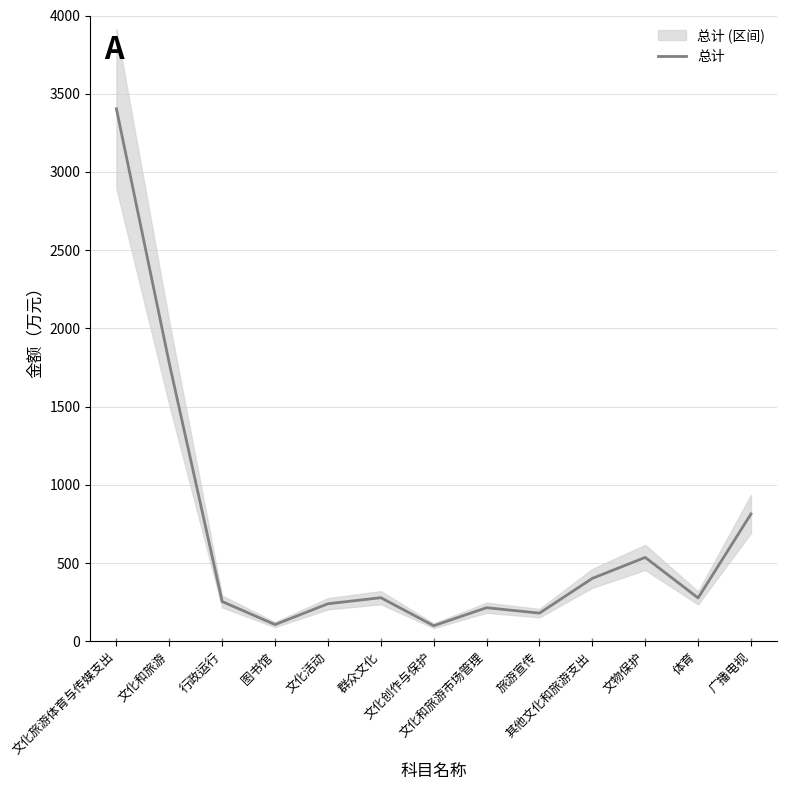

At which label does the data first exceed 277?

文化旅游体育与传媒支出